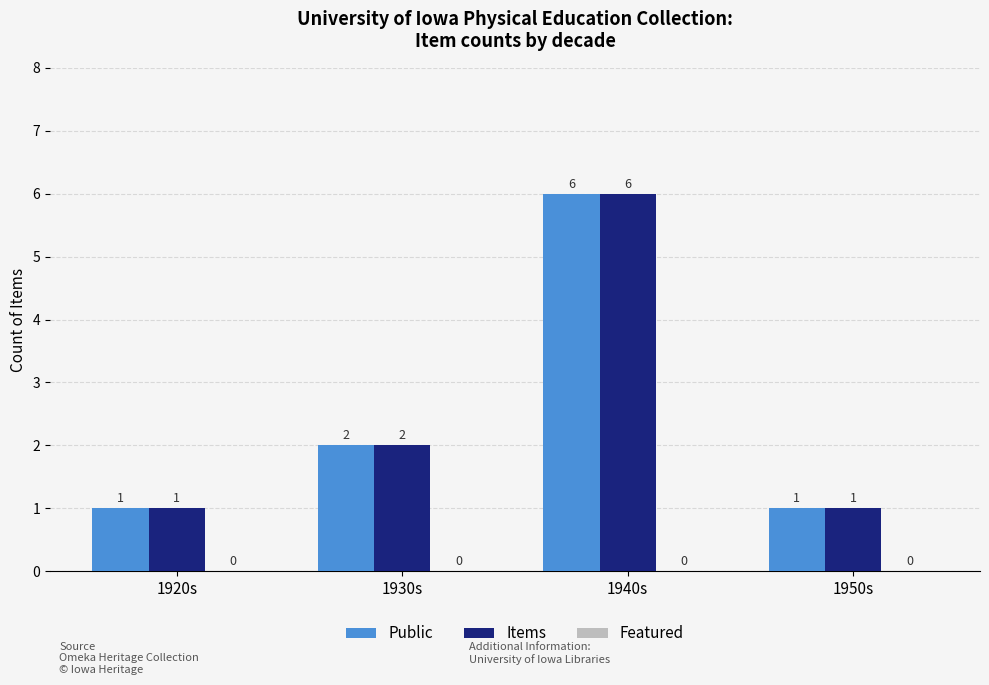

At which category is the sum across all series the highest?

1940s